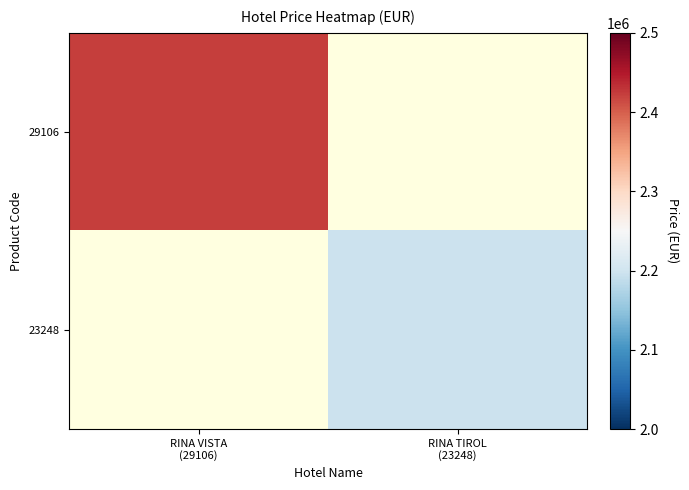

Between RINA TIROL
(23248) and RINA VISTA
(29106), which is larger?

RINA VISTA
(29106)